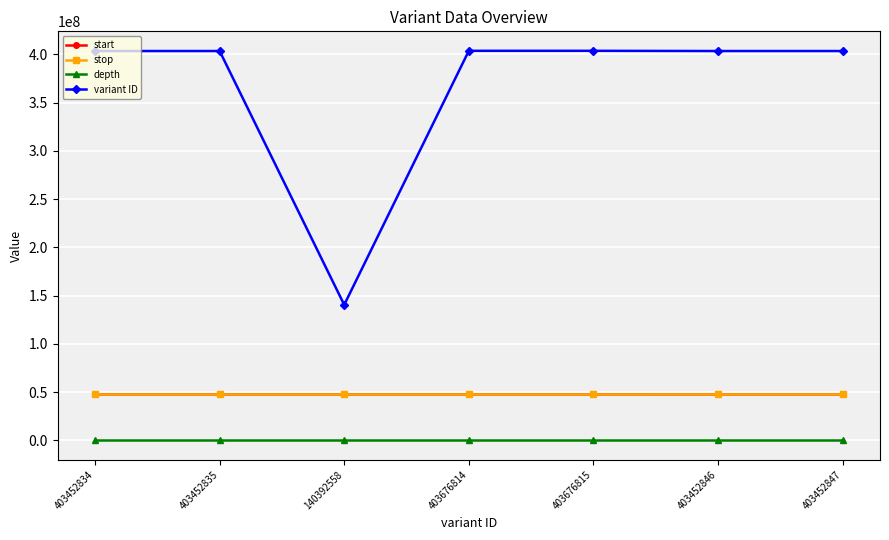

How many values in the variant ID series are below 403452846?

3